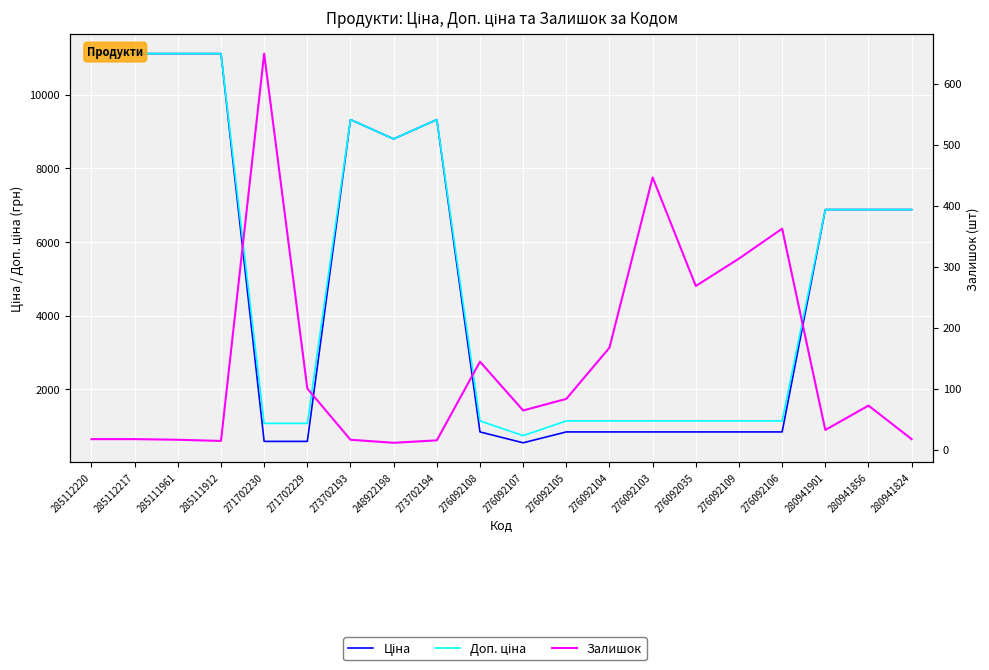

Between 276092108 and 285112217, which is larger?

285112217